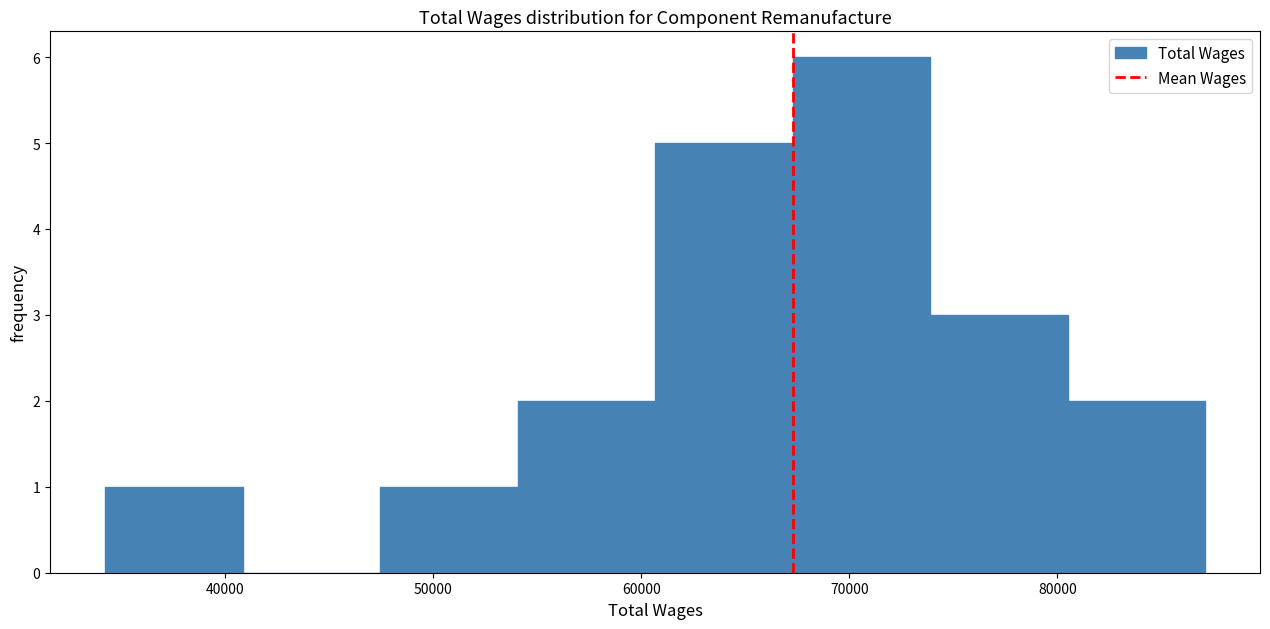

Which range on the x-axis has the tallest bar?

67000 to 74000